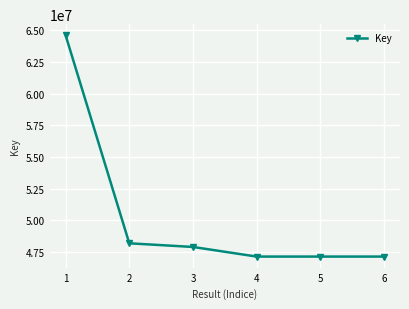

What is the ratio of the value at 5 to the value at 4?

1.0